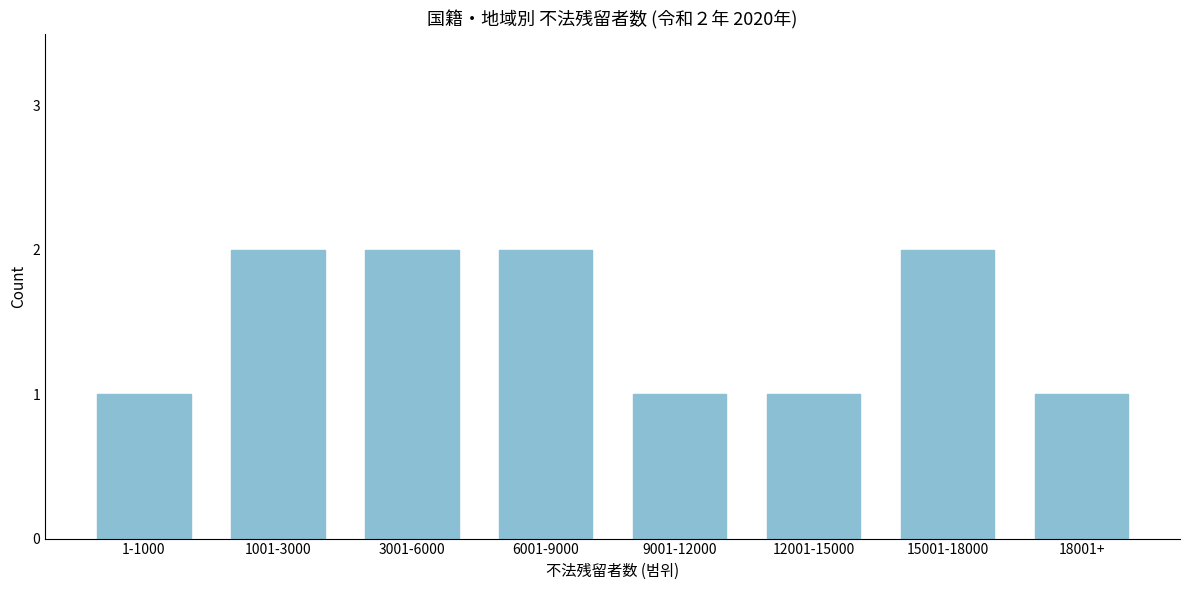

Reading right to left, what are all the values shown in this chart?

1	2	1	1	2	2	2	1